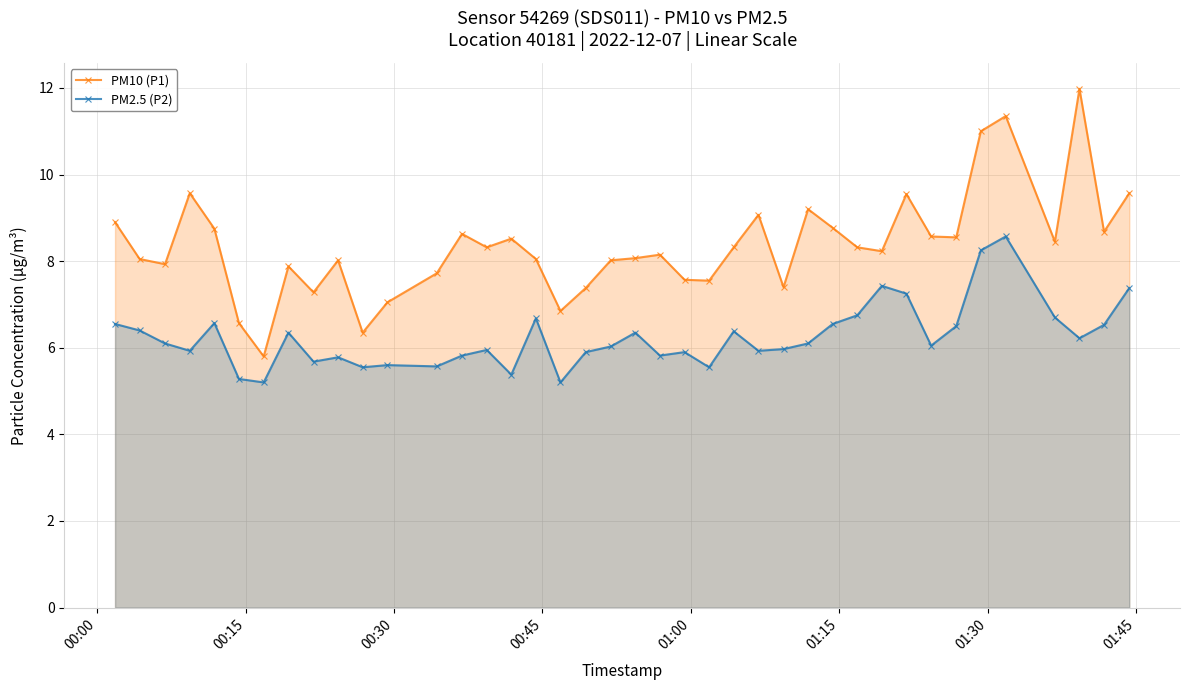

Which series has the largest total across all categories?

PM10 (P1)